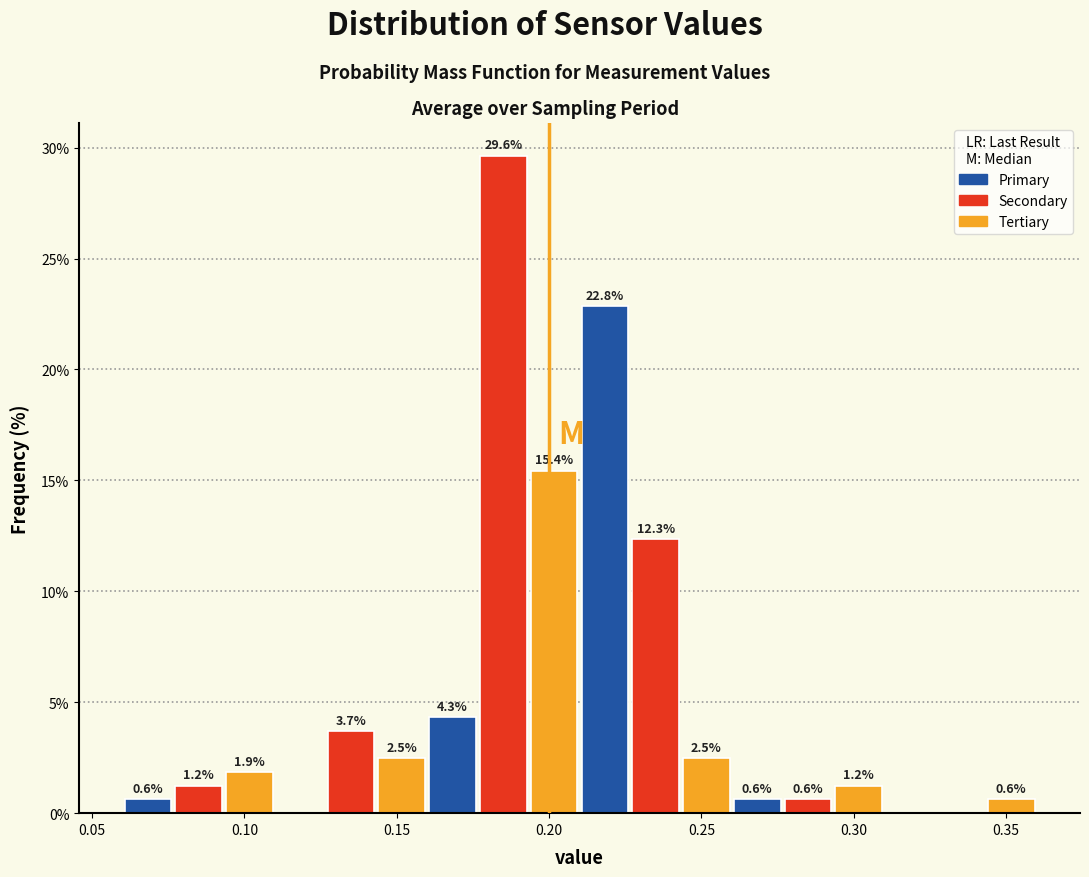

Read against the x-axis, roughly where is the centre of the tallest bar?

0.185